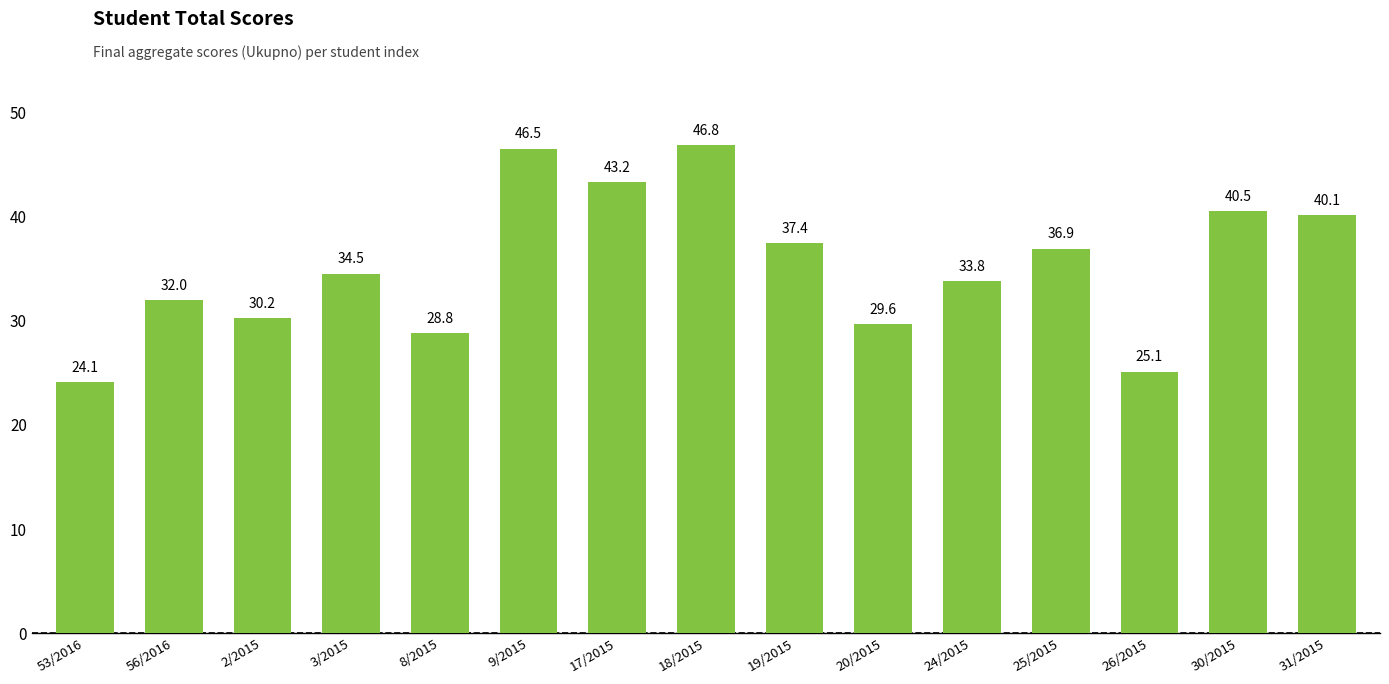

At which label does the data first exceed 34?

3/2015